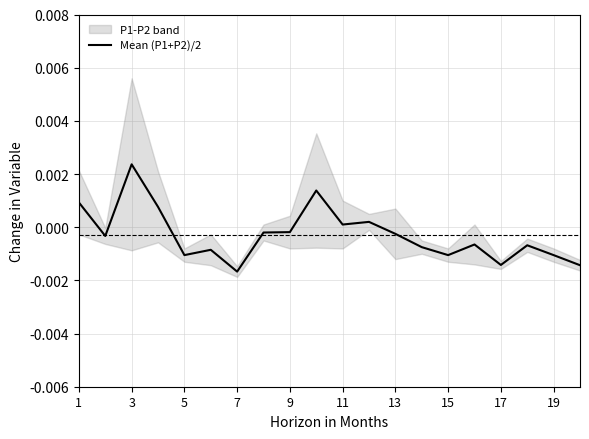

How many interior local valleys (lower than both neighbors) does the data have?

6